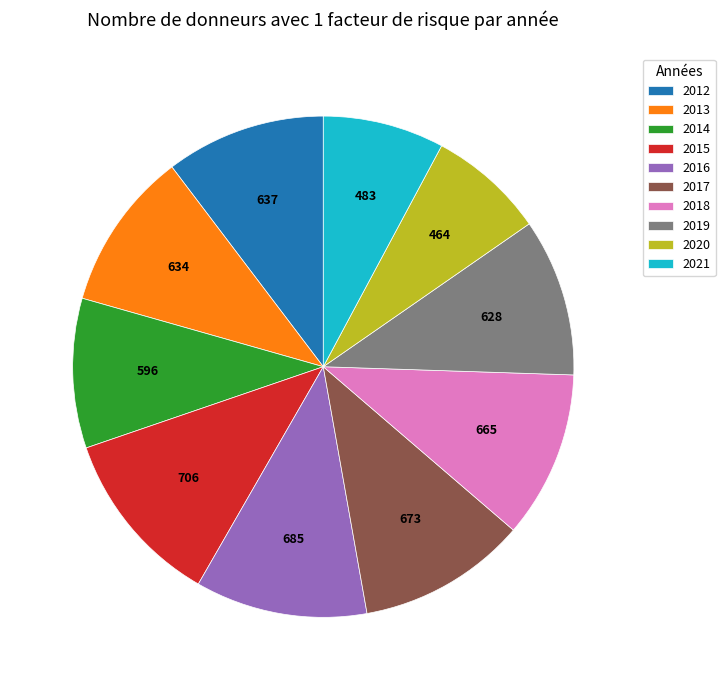

True or false: 2013 accounts for 10% of the total.

True